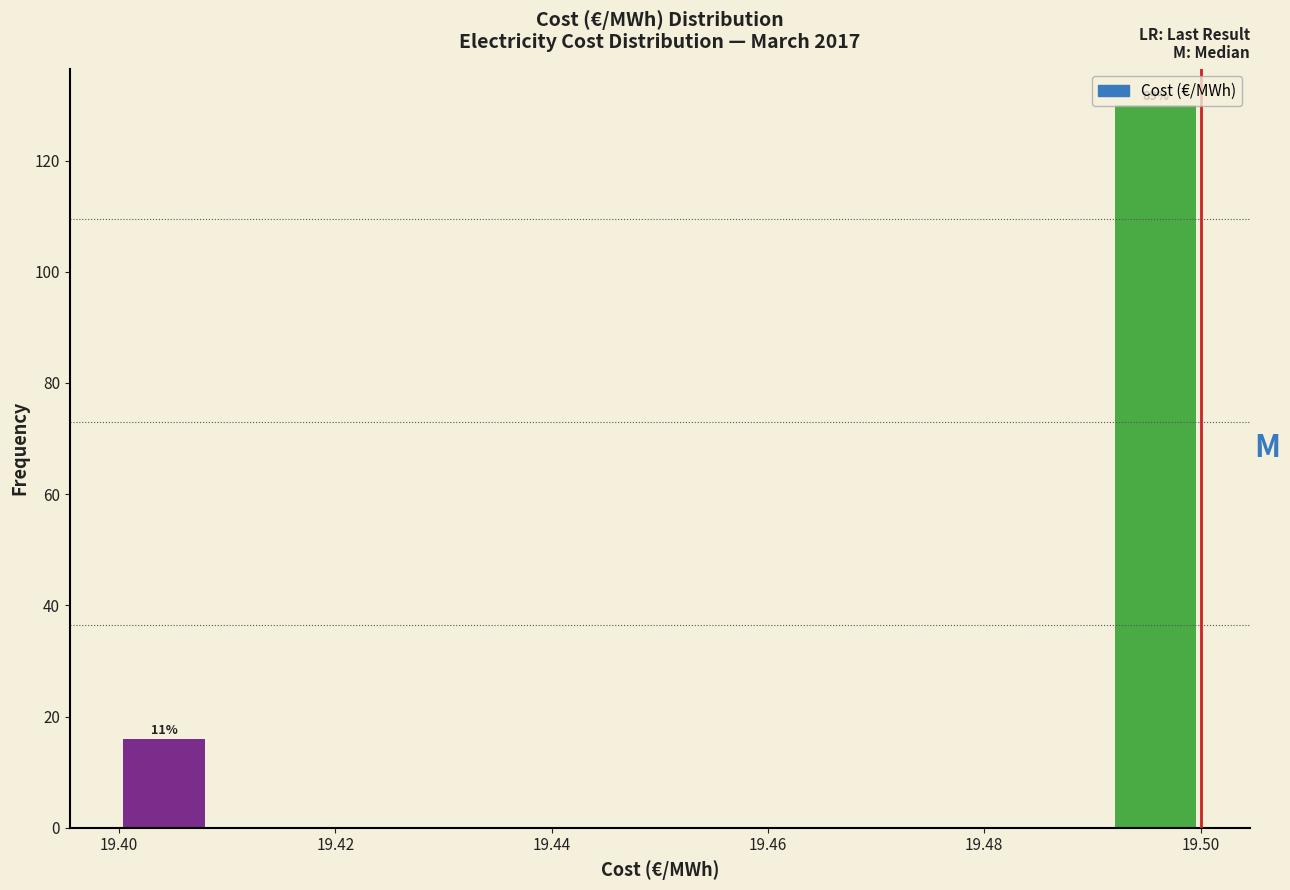

Over which range of the x-axis is the bar tallest?

19.492 to 19.500